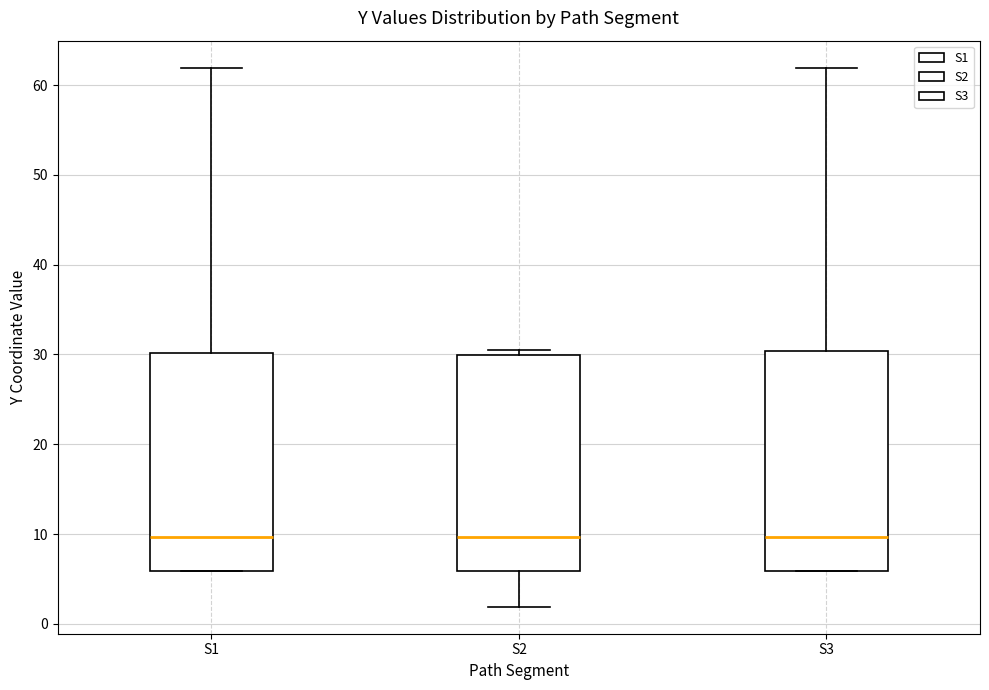

Reading left to right, transcribe this box plot: for each box, give where its median line is, the range the box spans, and where its two whiskers end, as read against the y-axis. The values are not printed on the chart, so give them approximately, as read against the axis.

S1: median 10, box 6 to 30, whiskers 6 to 62
S2: median 10, box 6 to 30, whiskers 2 to 30 (just above the box's upper edge)
S3: median 10, box 6 to 30, whiskers 6 to 62